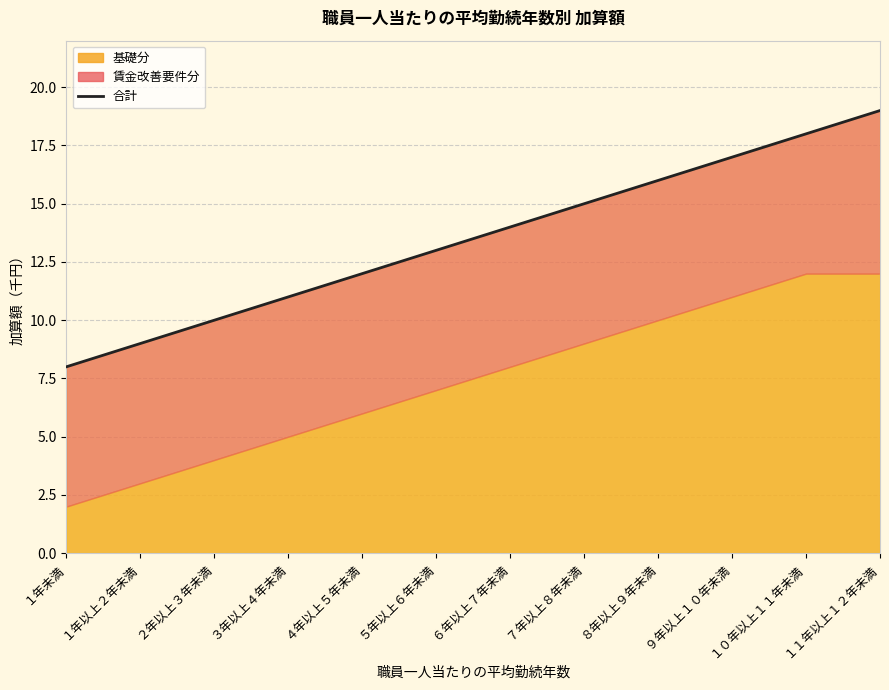

What is the ratio of the value at ６年以上７年未満 to the value at １０年以上１１年未満?

0.8